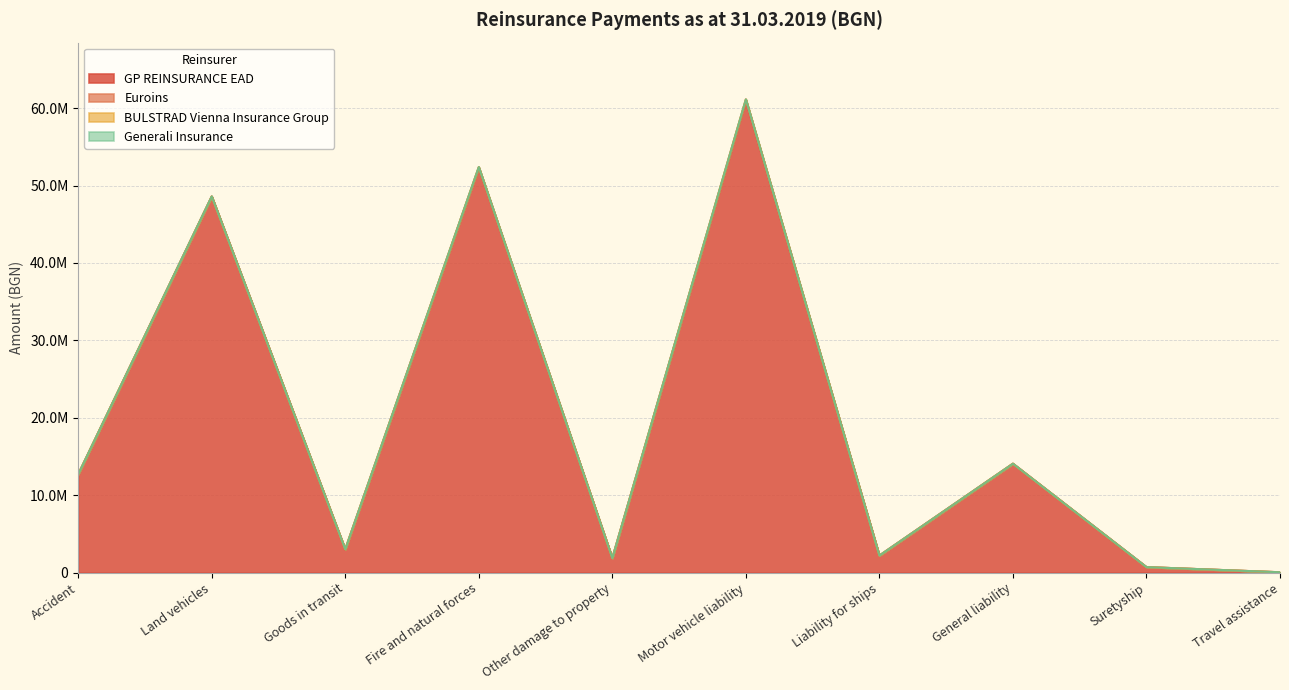

How many lines are shown in the chart?

4